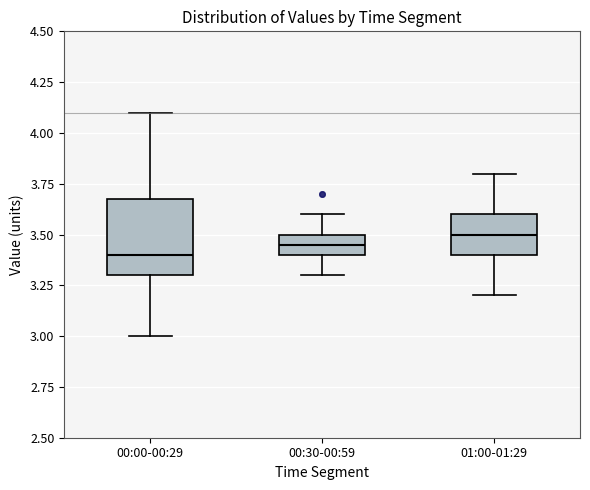

Which box is the tallest, from its lower edge to its upper edge?

00:00-00:29